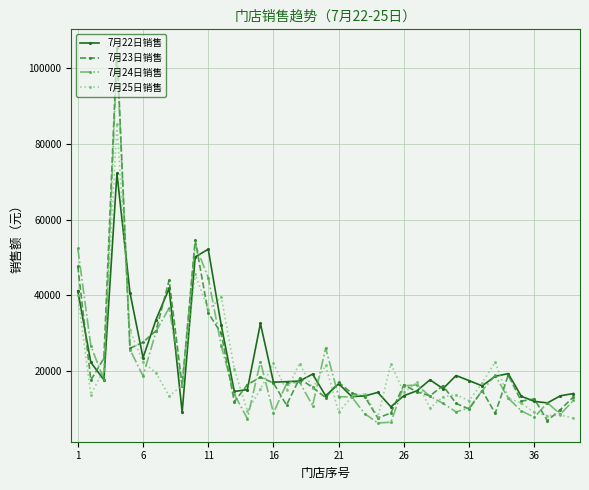

What is the value of the 7月23日销售 point at the 18th from the left?

17931.4